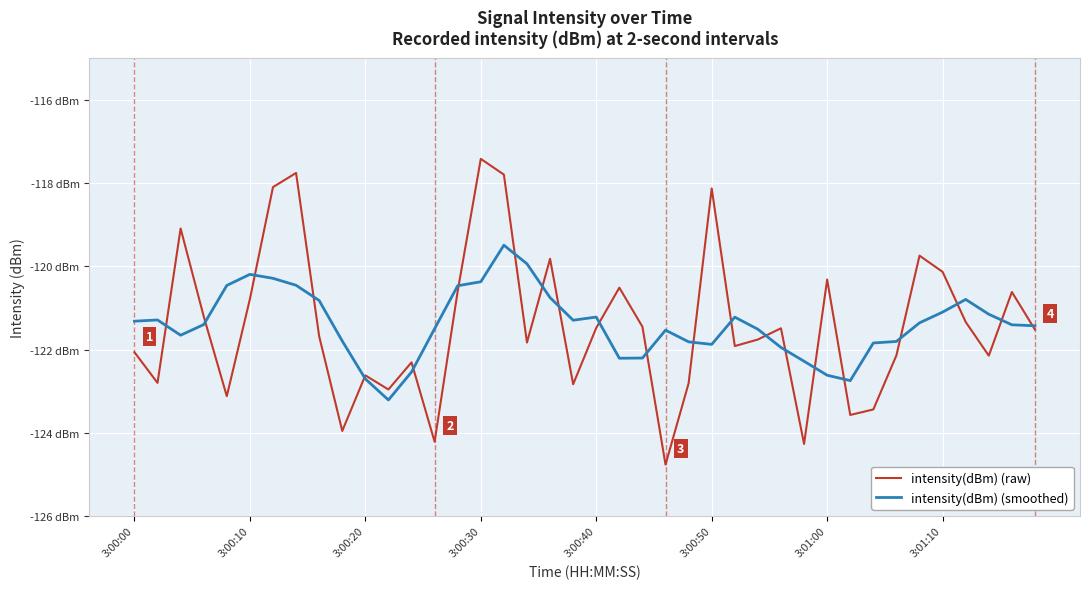

Does the chart have visible grid lines?

Yes